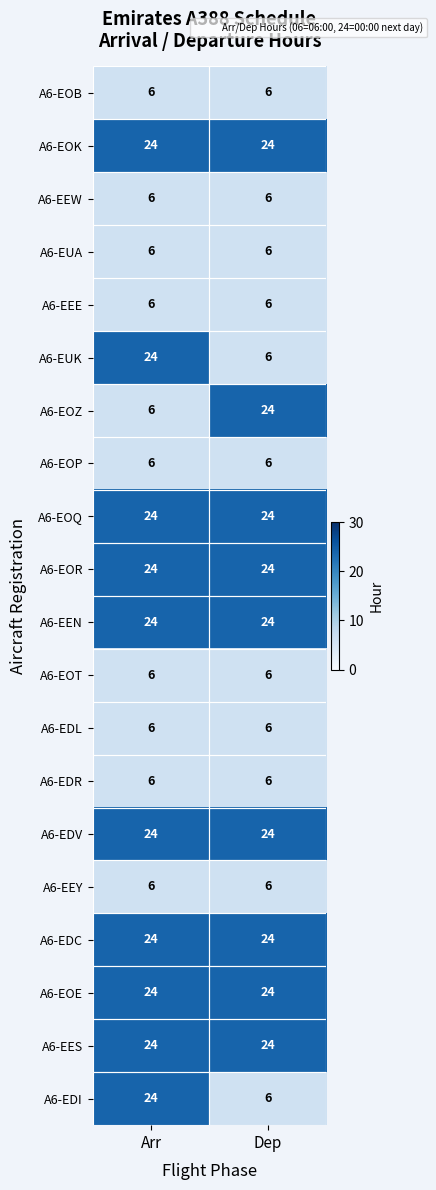

The A6-EUK series shows 24 at Arr. True or false?

True